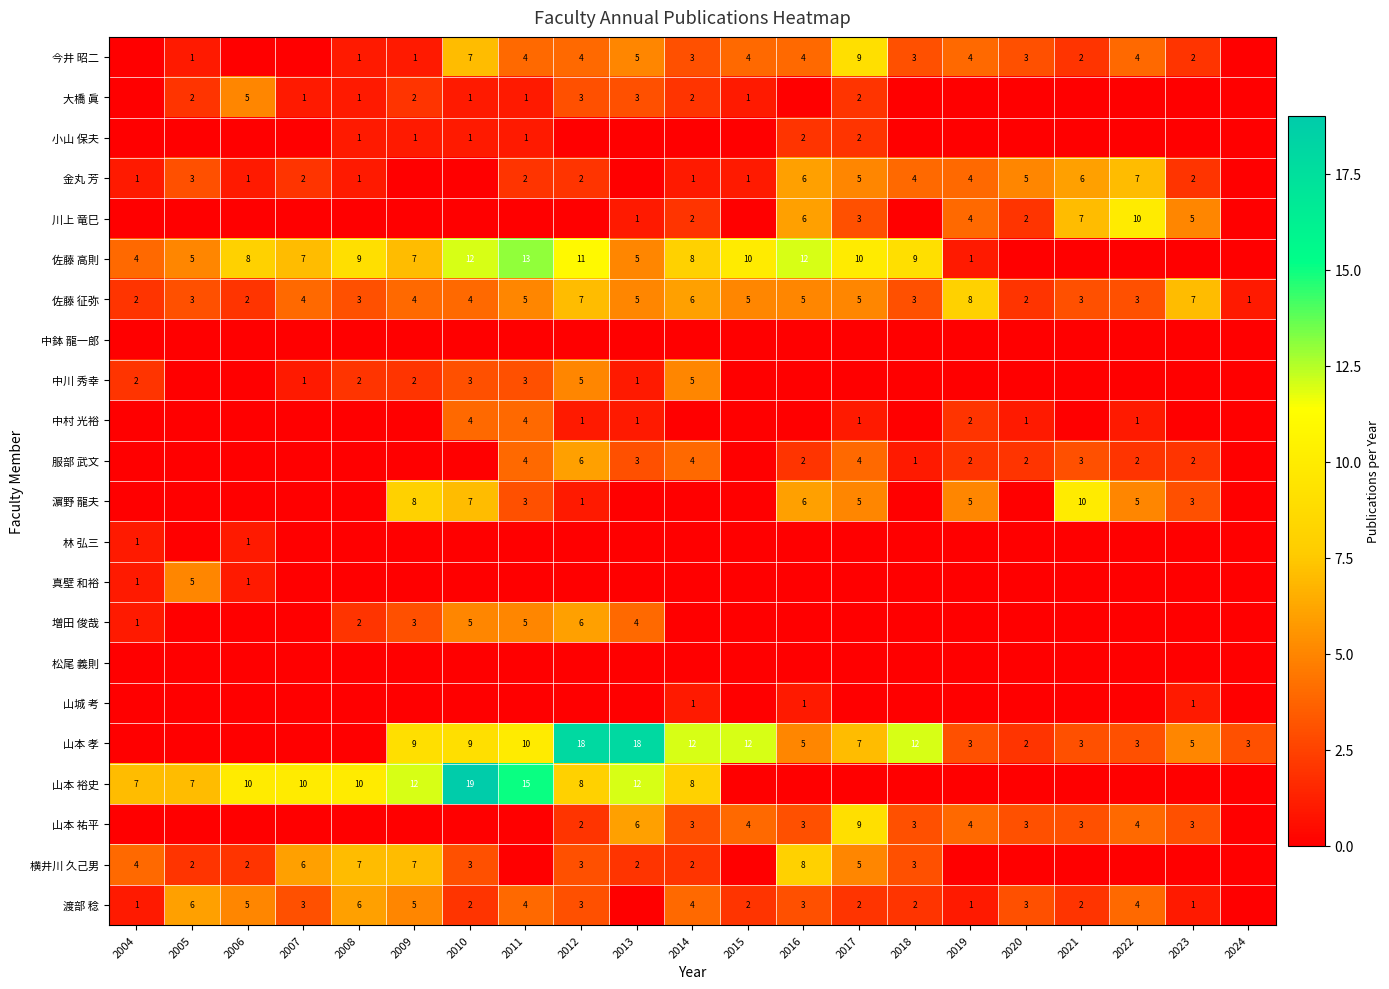

Is it true that 金丸 芳 equals 4 at 2019?

True